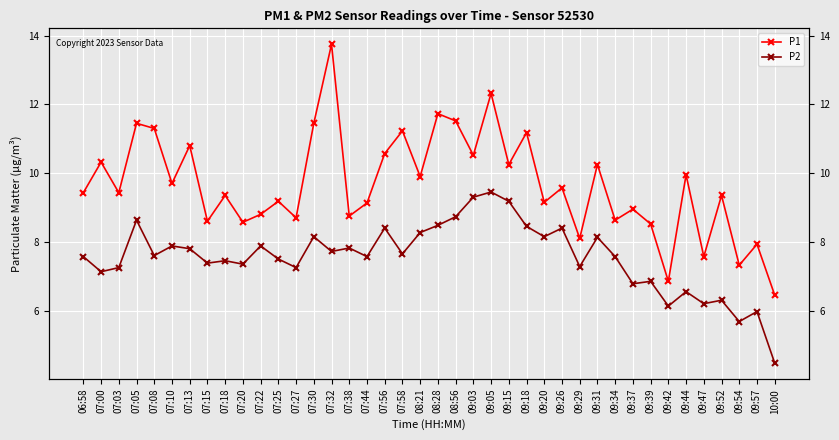

The P2 series shows 2.5 at 08:21. True or false?

False